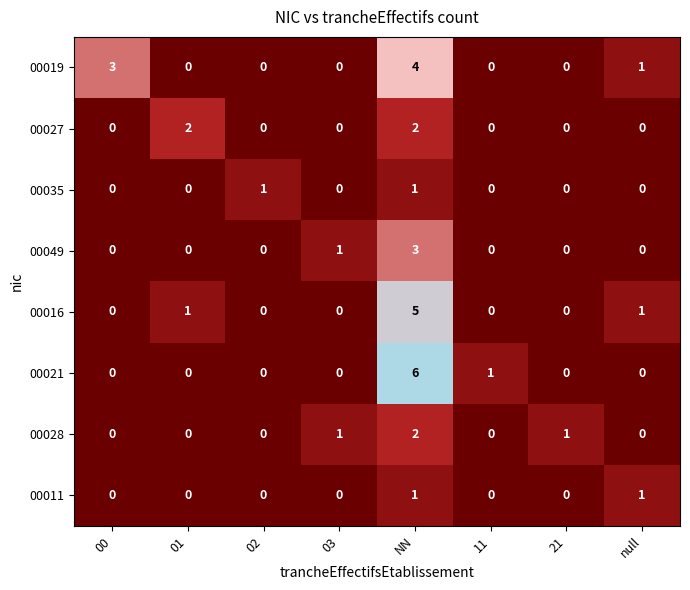

At which category is the sum across all series the highest?

NN